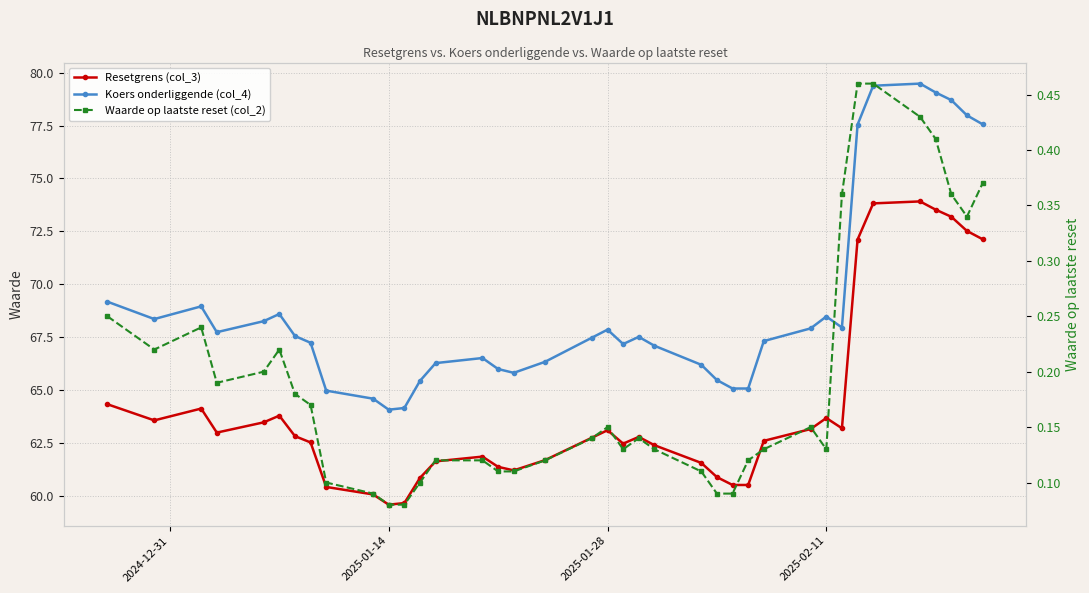

What is the difference between the maximum and second lowest values in the Waarde op laatste reset (col_2) series?

0.4